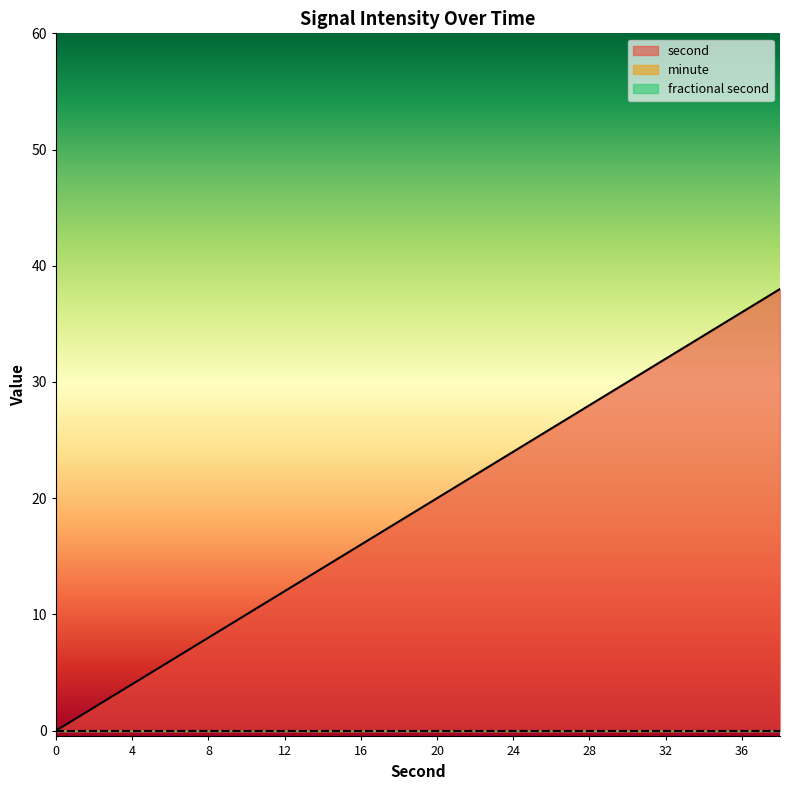

Is the value of second at 4 greater than the value of fractional second at 8?

Yes